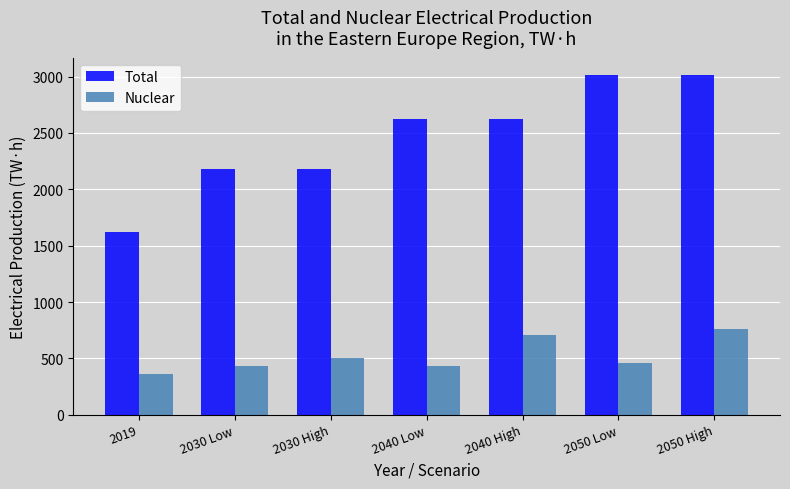

What is the value of the Nuclear bar at the 1st from the left?

358